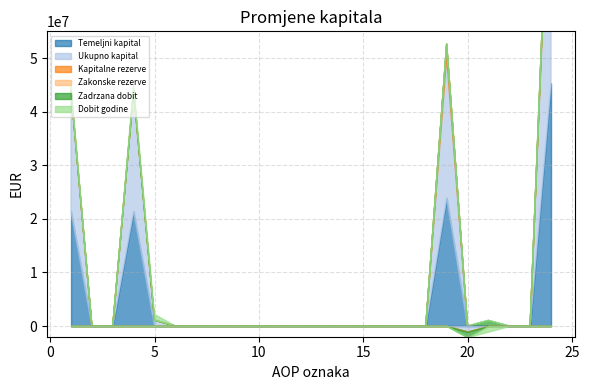

Reading left to right, what are all the values shown in this chart?

Temeljni kapital: 1=21405136	2=0	3=0	4=21405136	5=0	6=0	7=0	8=0	9=0	10=0	11=0	12=0	13=0	14=0	15=0	16=0	17=0	18=0	19=23909085	20=0	21=0	22=0	23=0	24=45314221
Ukupno kapital: 1=22505453	2=0	3=0	4=22505453	5=1083572	6=0	7=0	8=0	9=0	10=0	11=0	12=0	13=0	14=0	15=0	16=0	17=0	18=0	19=26299993	20=-1044569	21=1	22=0	23=0	24=48844450
Kapitalne rezerve: 1=0	2=0	3=0	4=0	5=0	6=0	7=0	8=0	9=0	10=0	11=0	12=0	13=0	14=0	15=0	16=0	17=0	18=0	19=2390908	20=0	21=0	22=0	23=0	24=2390908
Zakonske rezerve: 1=2517	2=0	3=0	4=2517	5=0	6=0	7=0	8=0	9=0	10=0	11=0	12=0	13=0	14=0	15=0	16=0	17=0	18=0	19=0	20=0	21=52499	22=0	23=0	24=55016
Zadrzana dobit: 1=47822	2=0	3=0	4=47822	5=0	6=0	7=0	8=0	9=0	10=0	11=0	12=0	13=0	14=0	15=0	16=0	17=0	18=0	19=0	20=-1044569	21=996747	22=0	23=0	24=0
Dobit godine: 1=1049978	2=0	3=0	4=1049978	5=1083572	6=0	7=0	8=0	9=0	10=0	11=0	12=0	13=0	14=0	15=0	16=0	17=0	18=0	19=0	20=0	21=-1049978	22=0	23=0	24=1083572